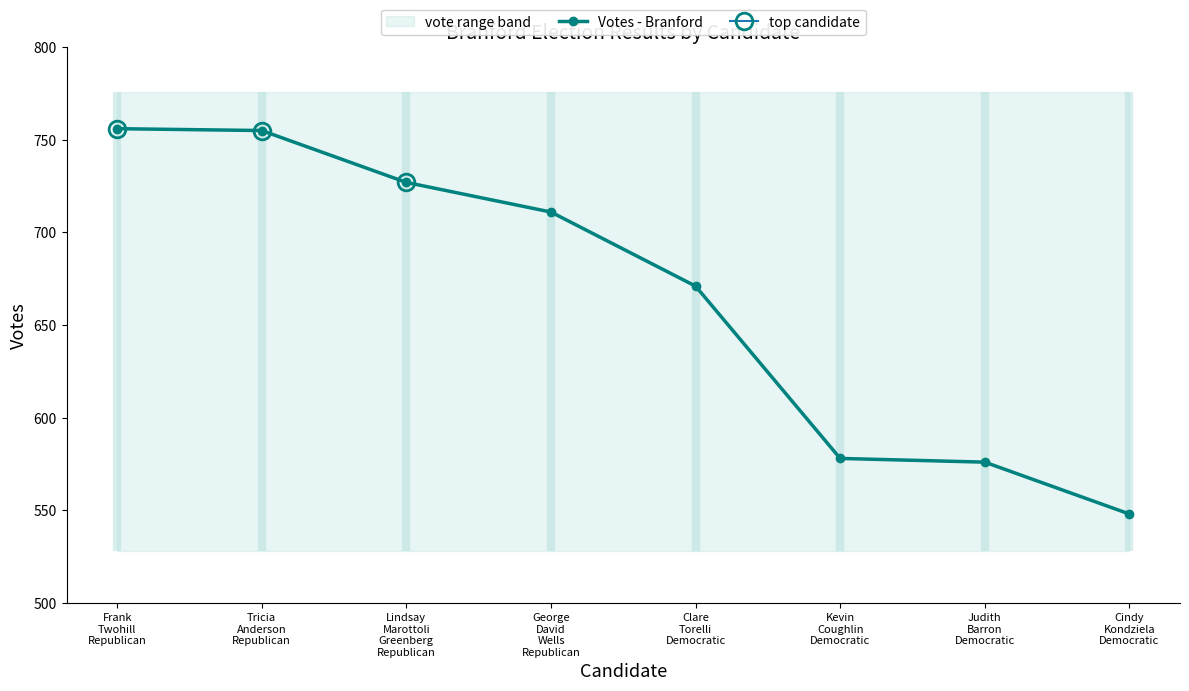

Reading left to right, transcribe all the data shown in this chart.

756	755	727	711	671	578	576	548